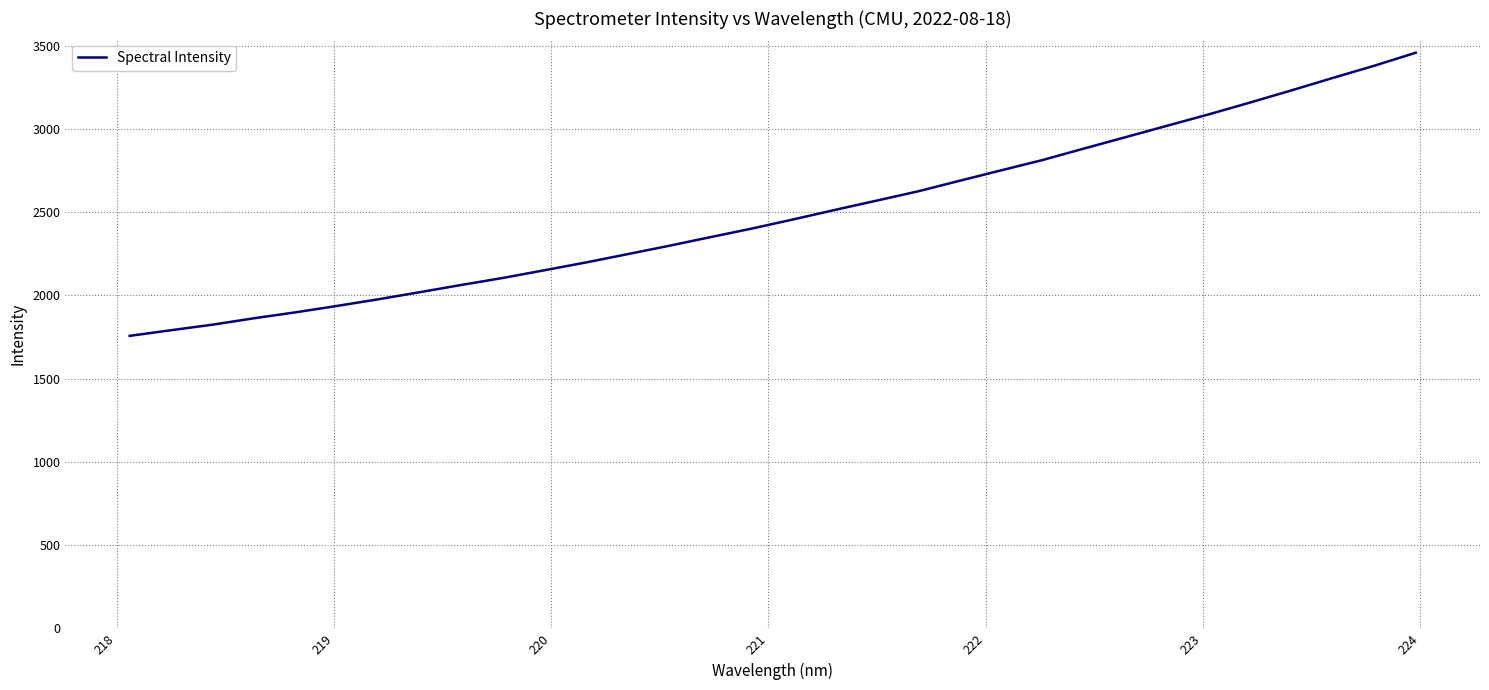

What is the difference between the maximum and minimum values?

1701.2